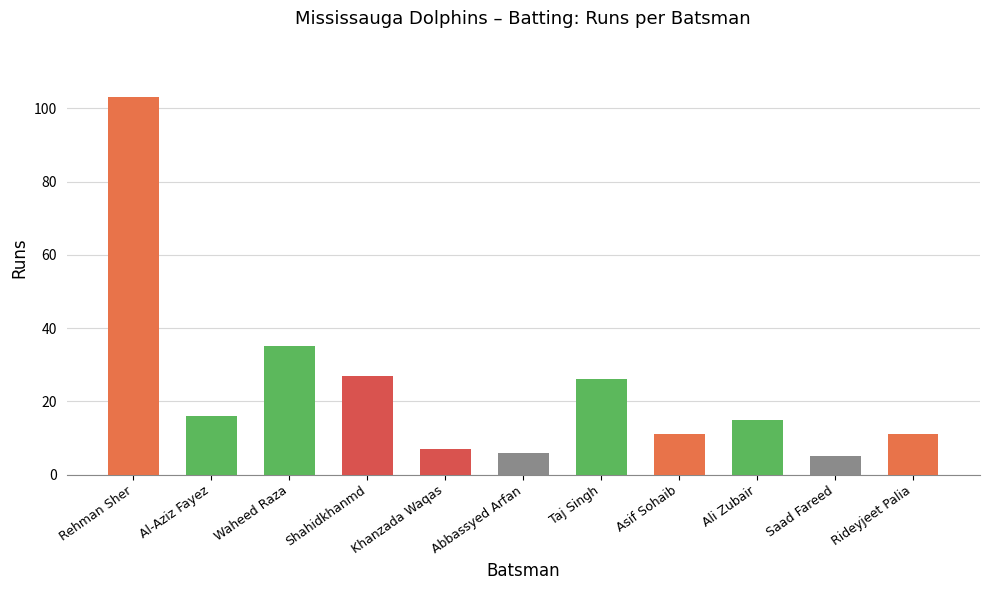

Reading left to right, what are all the values shown in this chart?

103	16	35	27	7	6	26	11	15	5	11